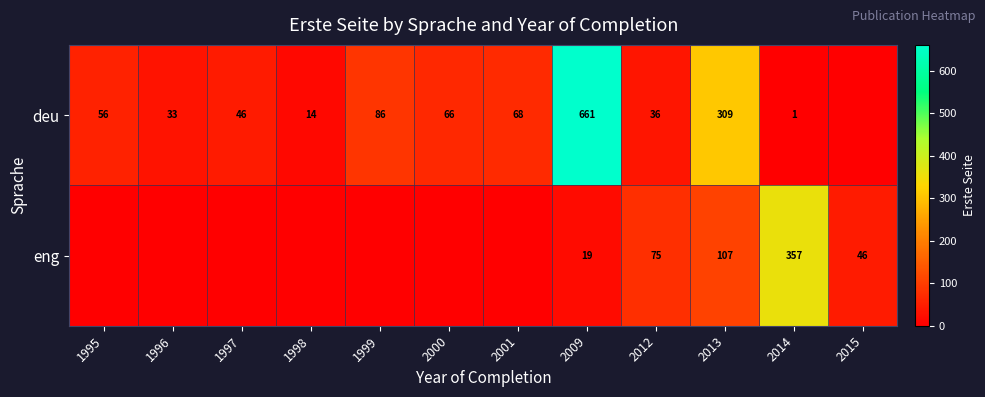

What is the total value across all series at 2014?

358